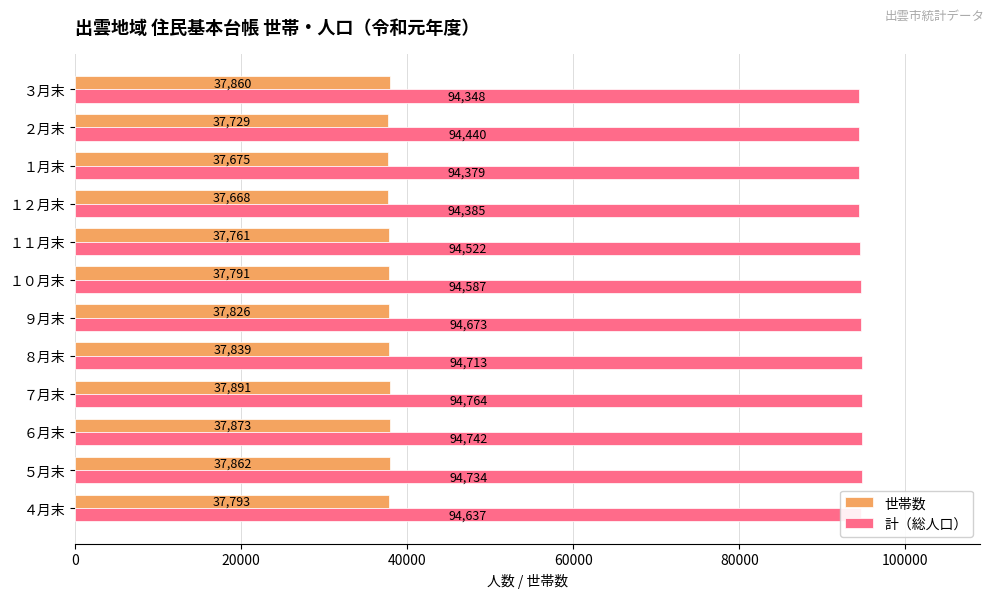

Which series has the largest total across all categories?

計（総人口）